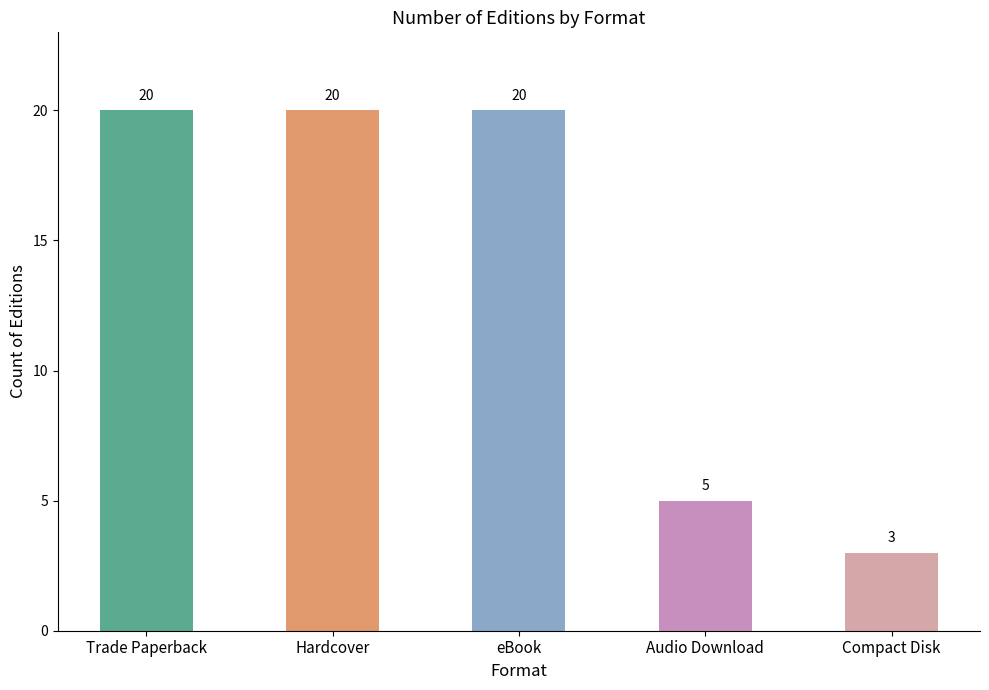

What is the difference between the maximum and minimum values?

17